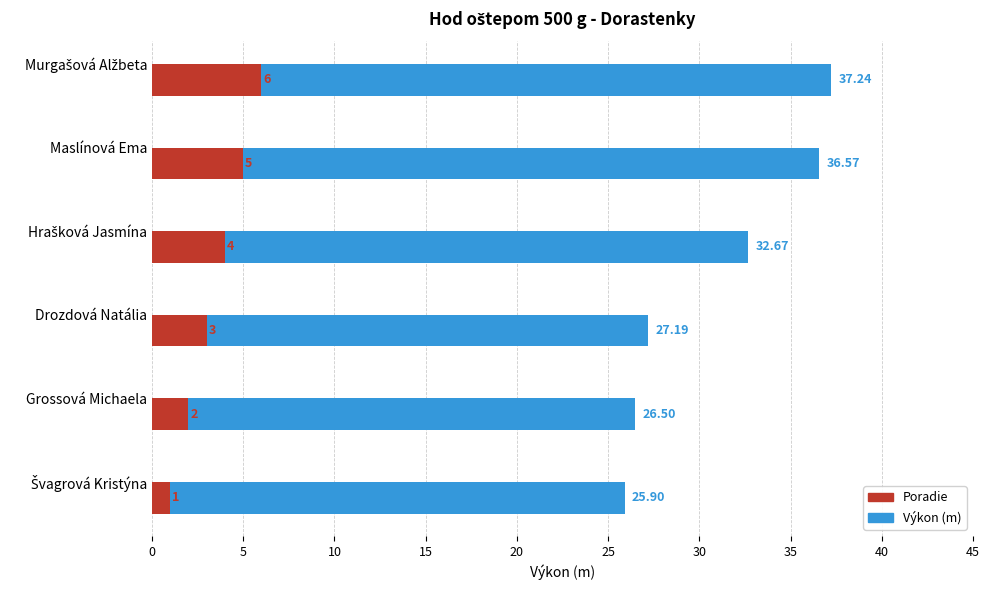

Does the chart contain stacked bars?

No